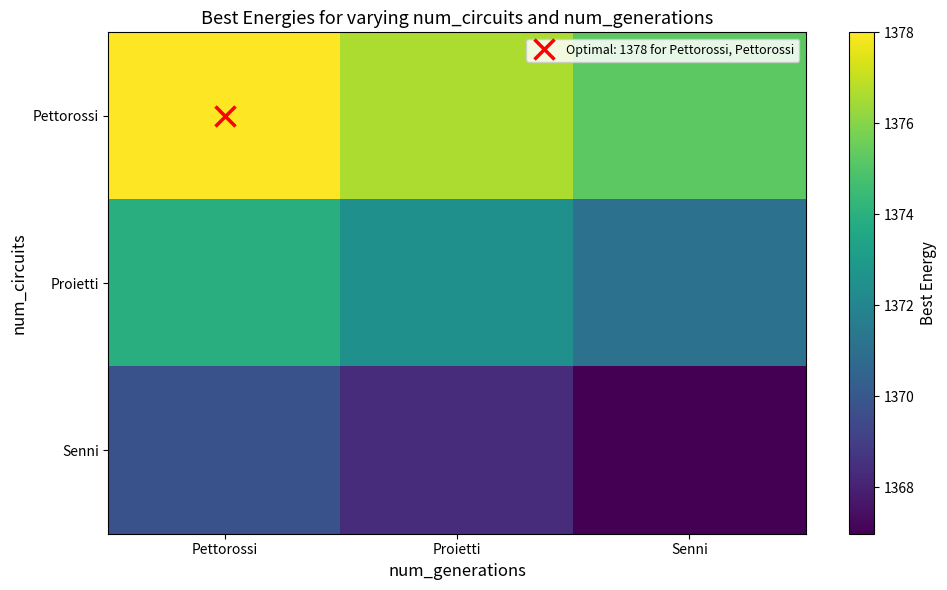

Reading left to right, what are all the values shown in this chart?

Pettorossi: Pettorossi=1378.0	Proietti=1376.6	Senni=1375.2
Proietti: Pettorossi=1373.9	Proietti=1372.5	Senni=1371.1
Senni: Pettorossi=1369.7	Proietti=1368.4	Senni=1367.0